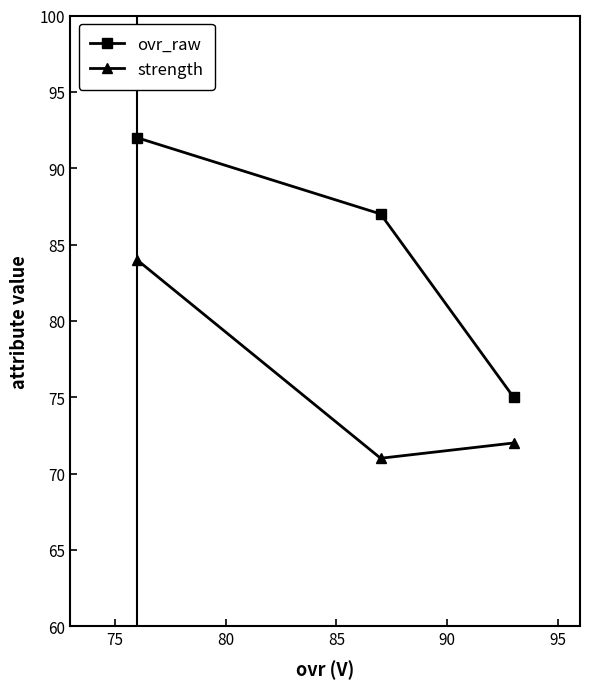

Which series has the largest total across all categories?

ovr_raw